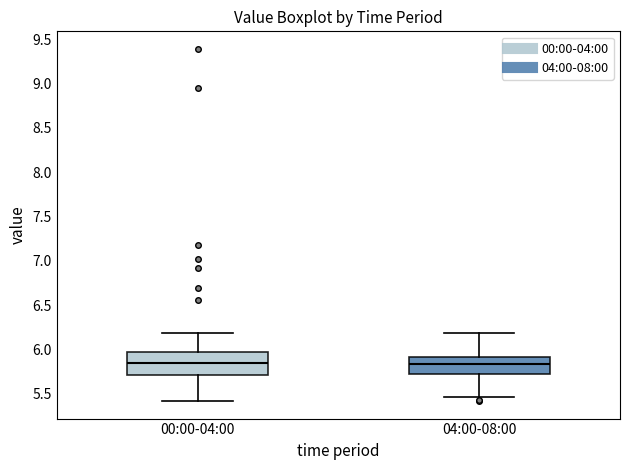

Comparing the boxes themselves (not the whiskers), which one is the tallest?

00:00-04:00